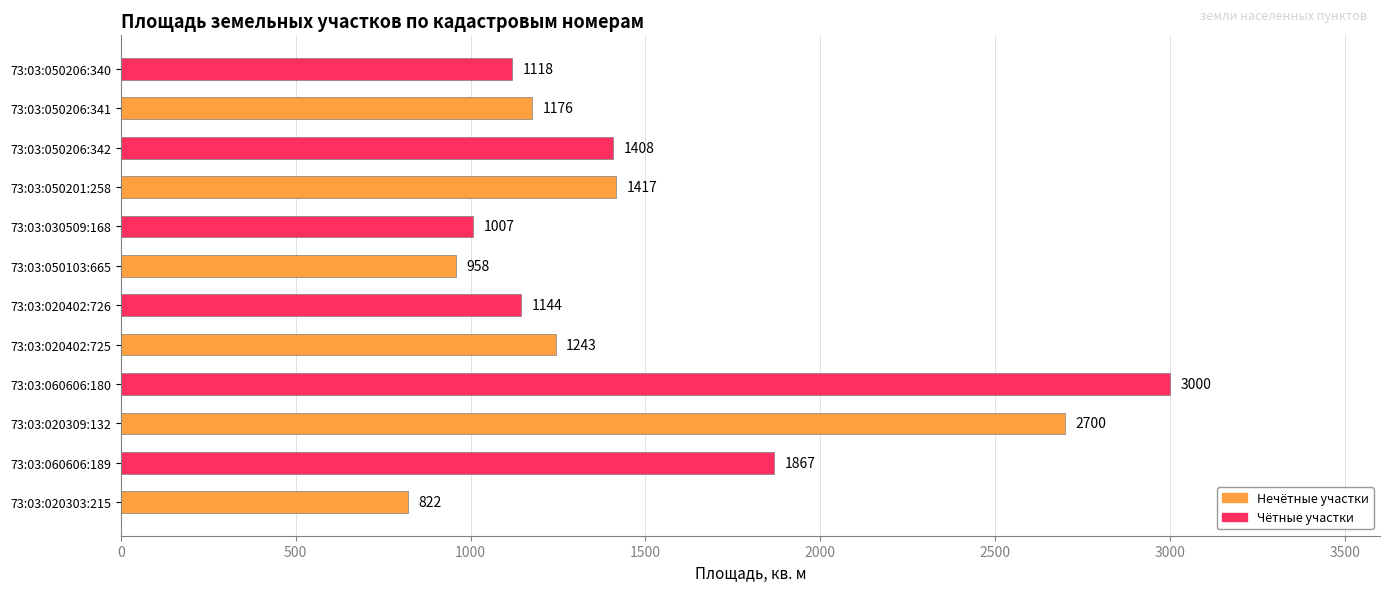

What is the difference between the maximum and minimum values?

2178